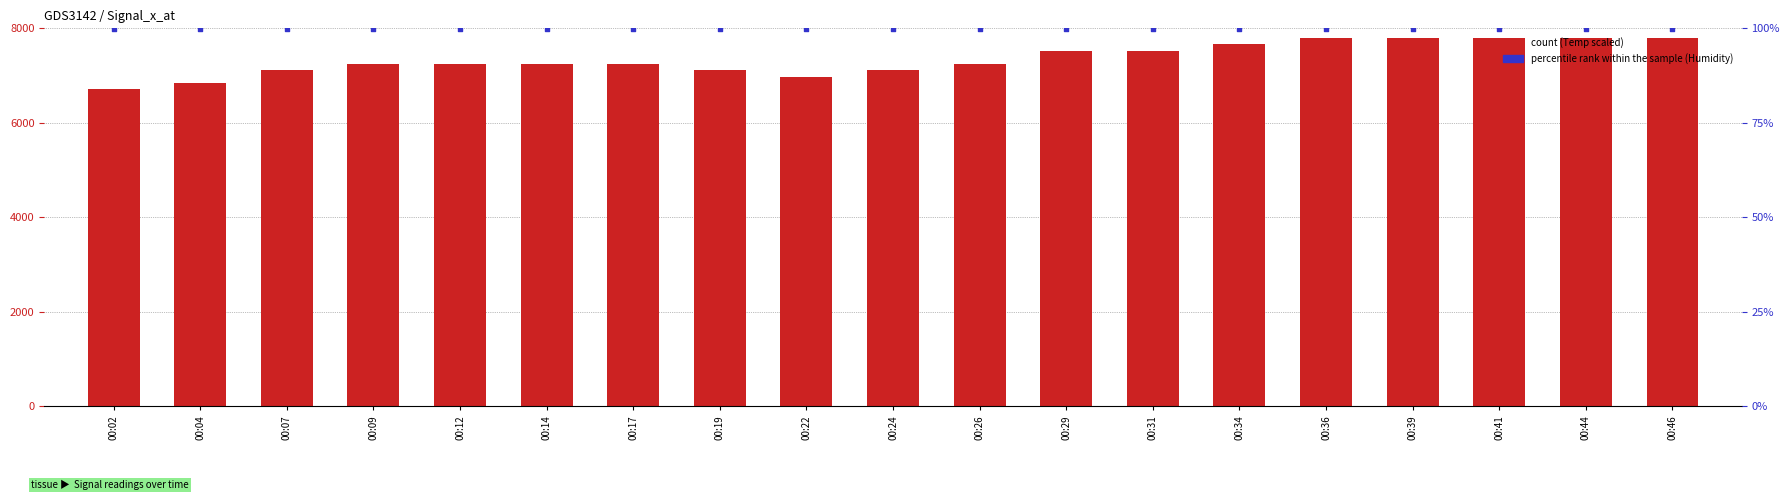

What is the total value across all series at 00:34?

7763.1